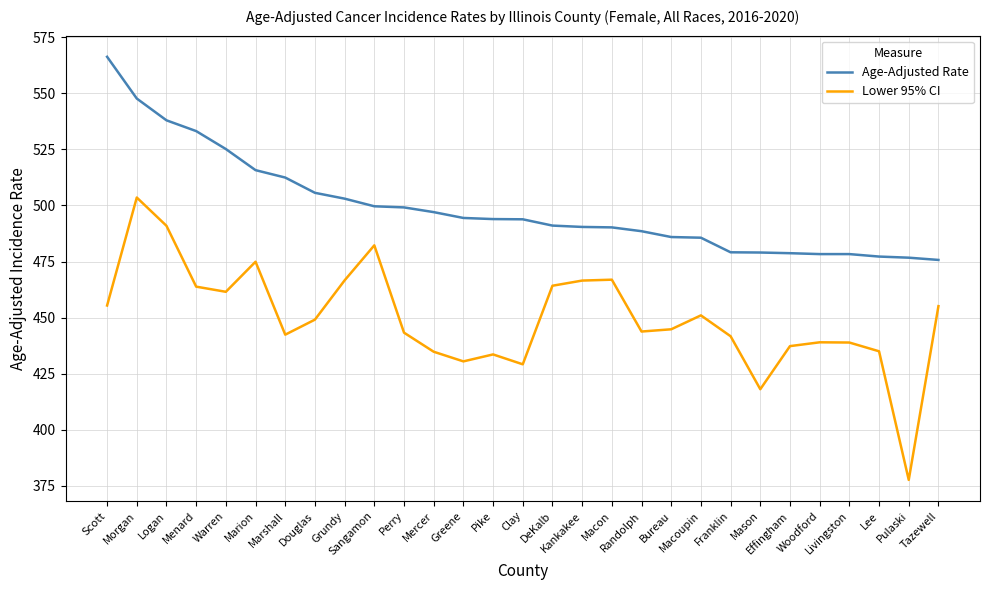

What is the difference between the maximum and minimum values in the Lower 95% CI series?

125.8